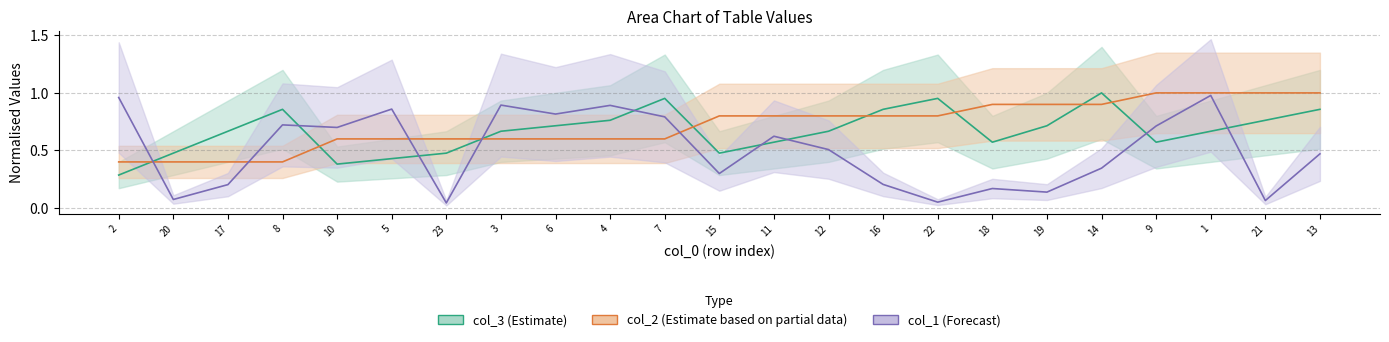

After their last crossing, which series has the higher values: col_3 (Estimate) or col_2 (Estimate based on partial data)?

col_2 (Estimate based on partial data)